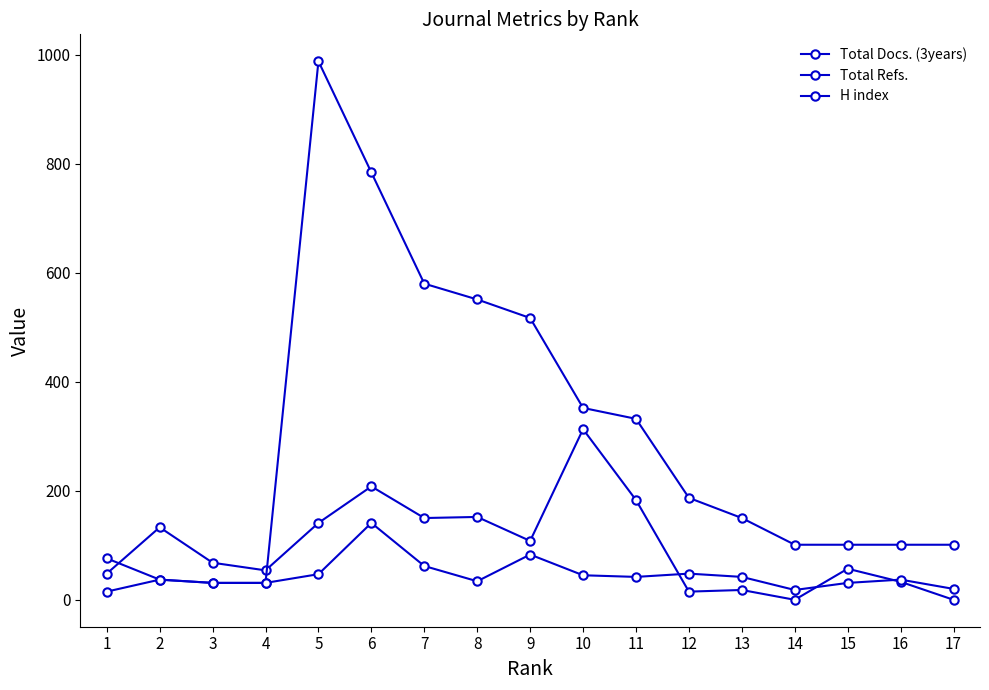

Read the H index value at 15, to the nearest 50.

100